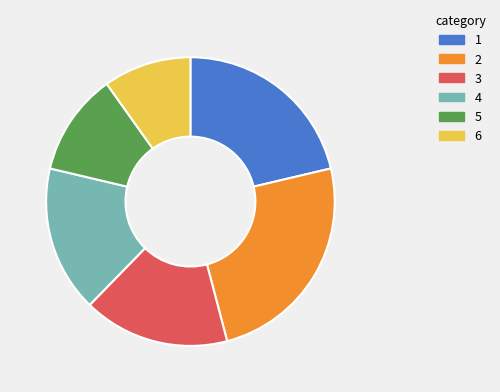

Is there a majority slice in this chart?

No